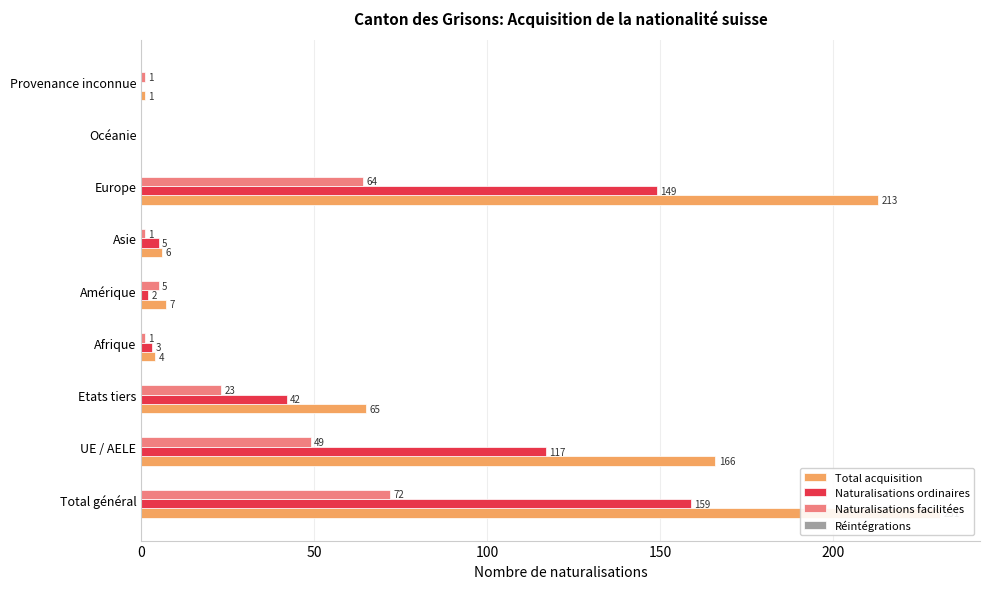

What are all the series names shown in the legend?

Total acquisition, Naturalisations ordinaires, Naturalisations facilitées, Réintégrations